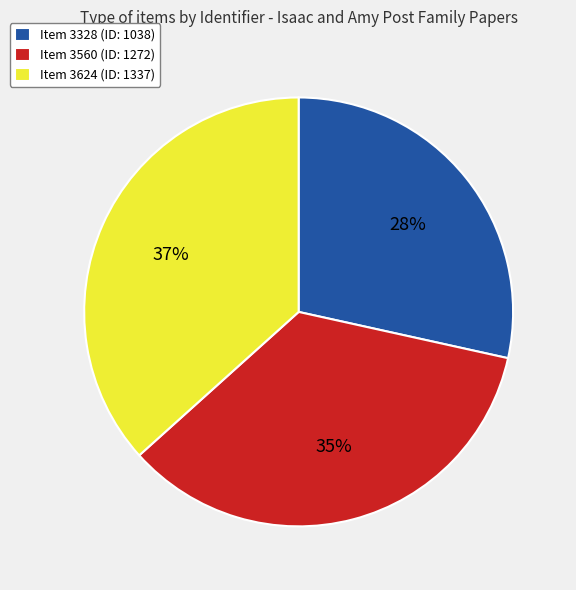

How many slices are in this pie chart?

3